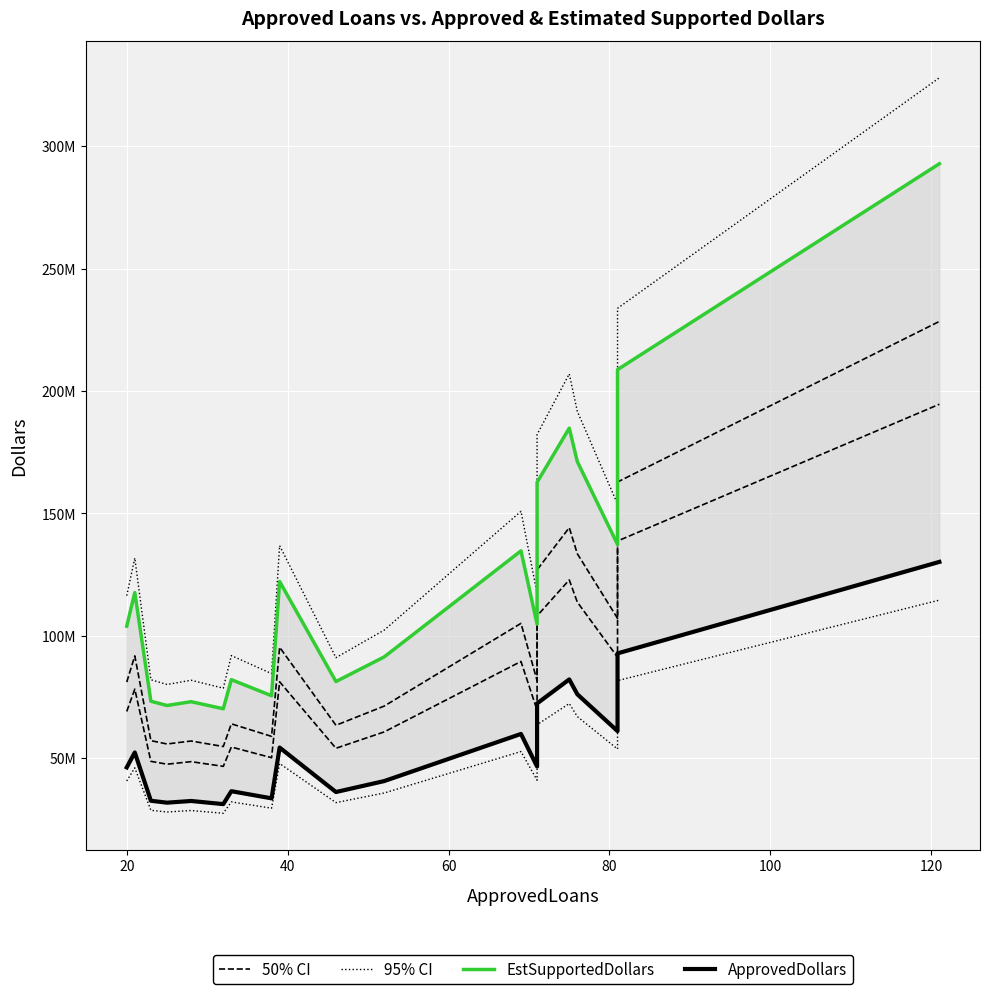

At 60, list the series in order from largest to smallest.

95% CI, EstSupportedDollars, 50% CI, ApprovedDollars